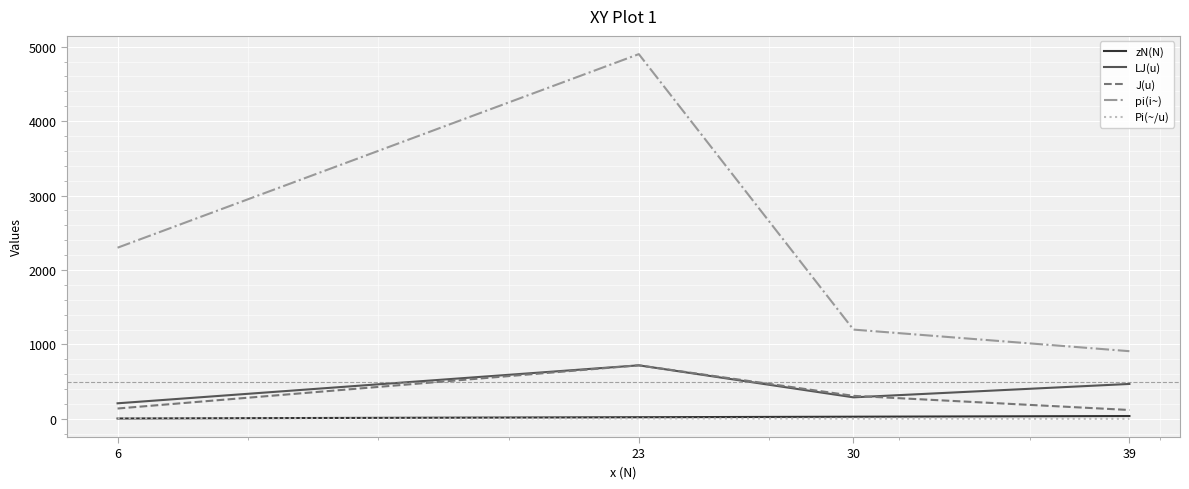

How many interior local peaks does the J(u) series have?

1